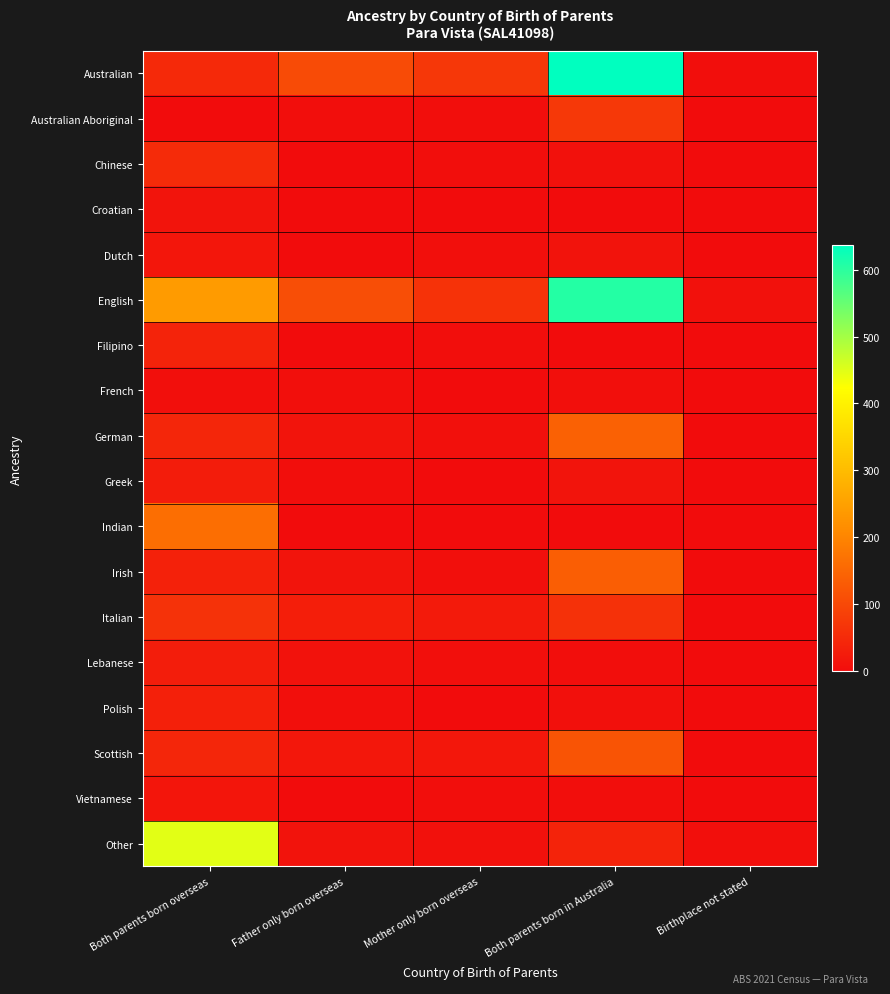

Rank the series at Mother only born overseas from lowest to highest value.

Croatian, French, Greek, Indian, Polish, Vietnamese, Australian Aboriginal, Chinese, Filipino, Dutch, Lebanese, Irish, German, Other, Scottish, Italian, English, Australian